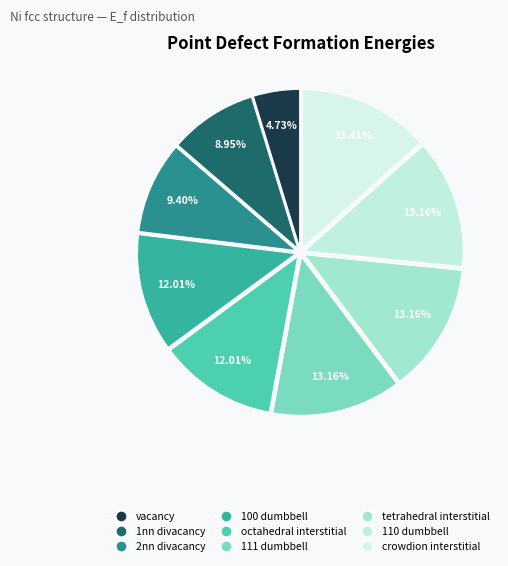

What is the ratio of the value at 1nn divacancy to the value at tetrahedral interstitial?

0.7